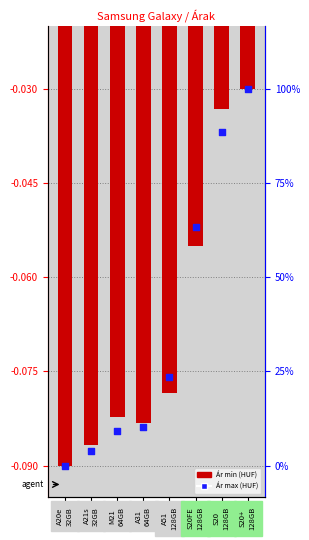

Which series has the widest spread of Y values?

Ár min